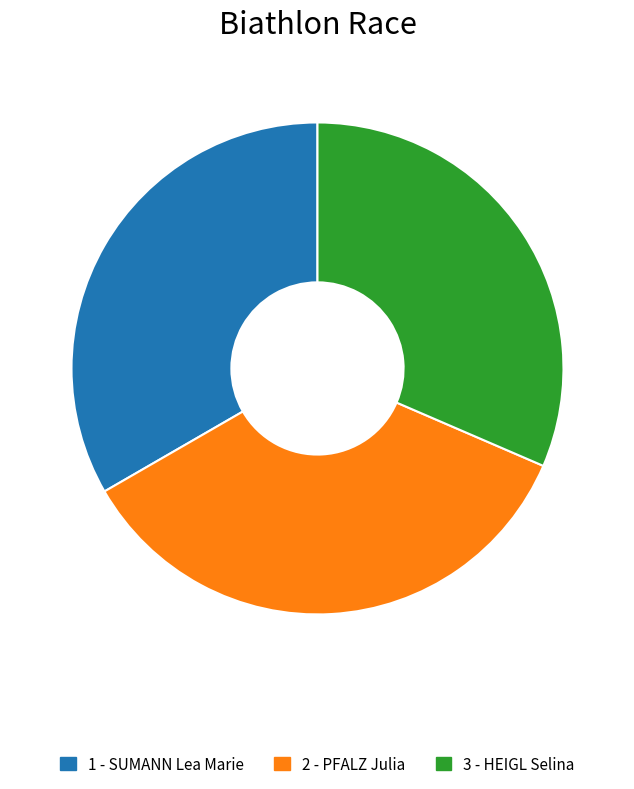

How many segments does this pie chart have?

3